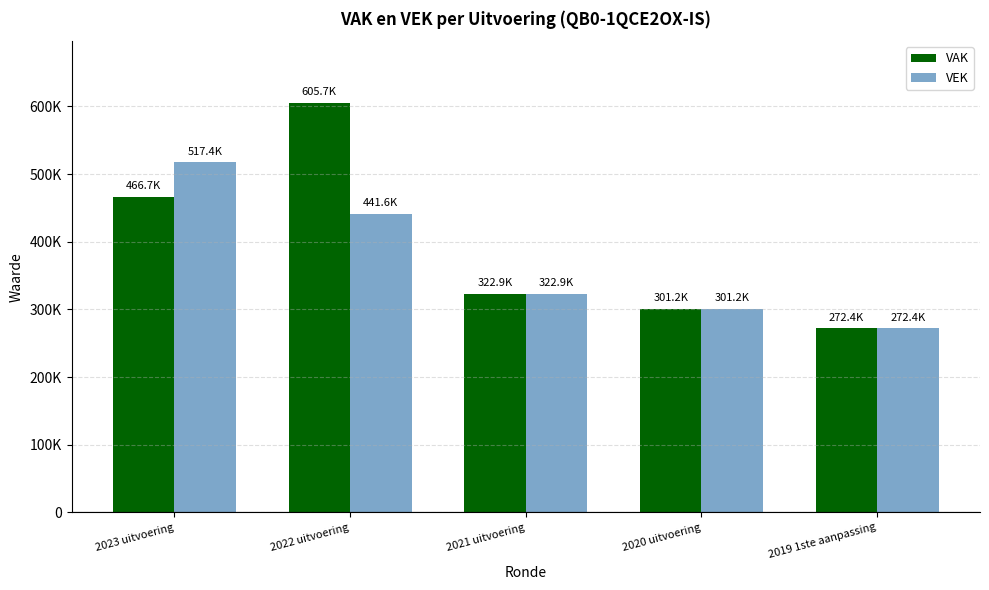

At which label does VEK first exceed 322863?

2023 uitvoering